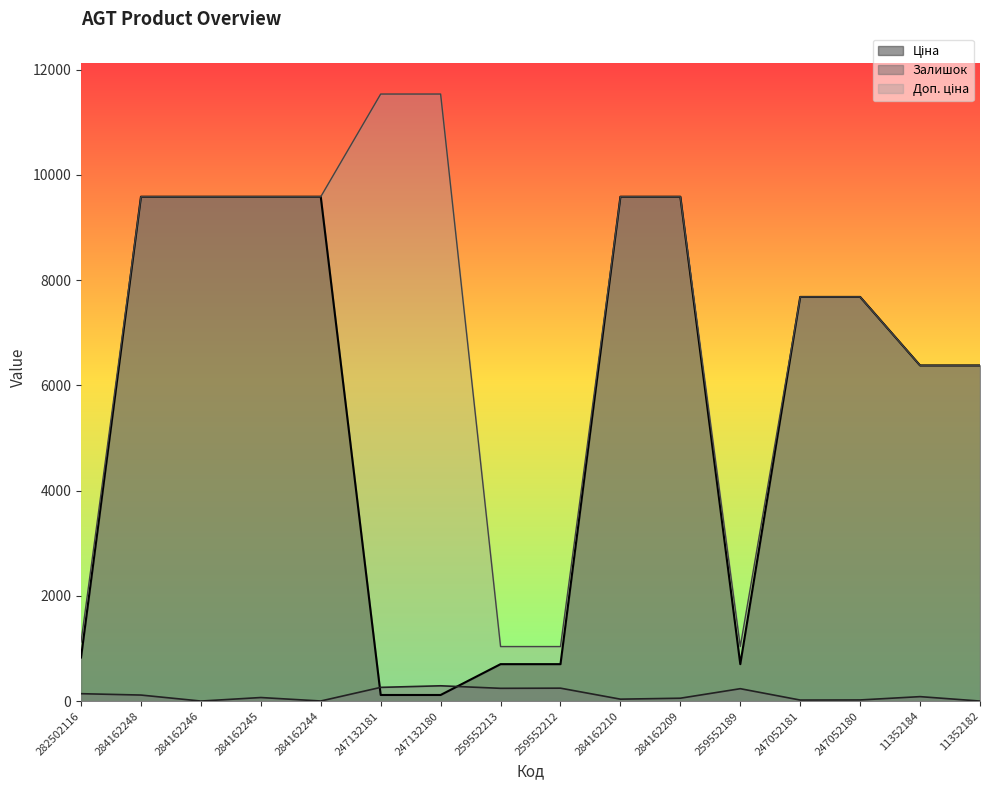

At which label does Ціна first exceed 7680?

284162248